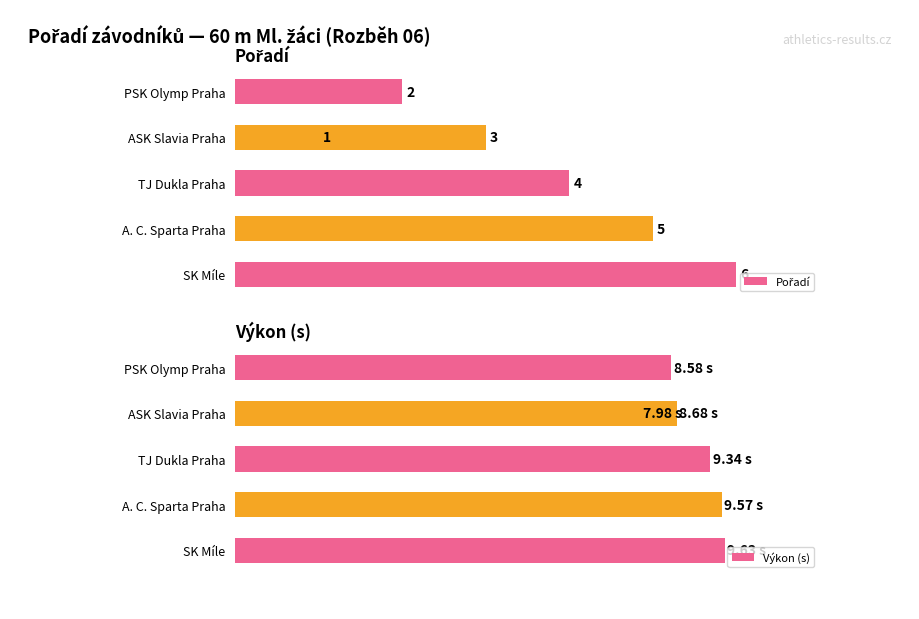

At TJ Dukla Praha, list the series in order from smallest to largest.

Pořadí, Výkon (s)